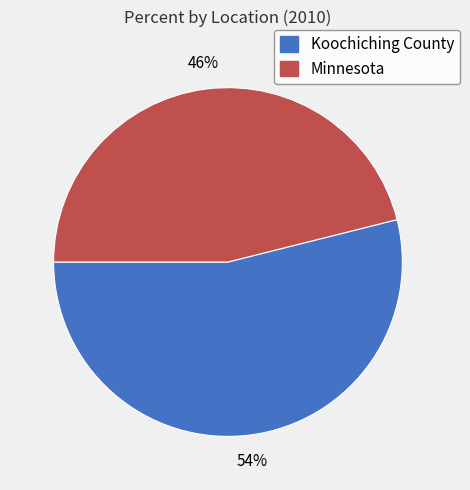

To the nearest percent, what percentage of the pie is Koochiching County?

54%